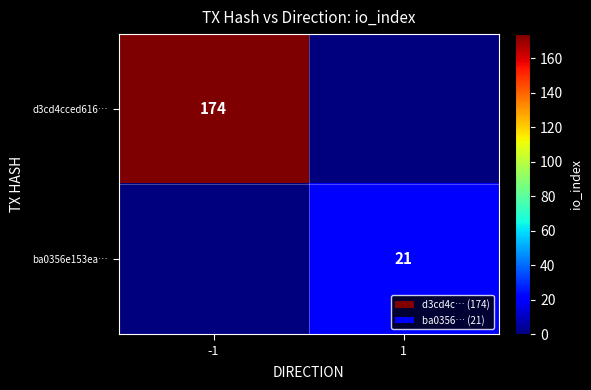

How many series are shown in this chart?

2